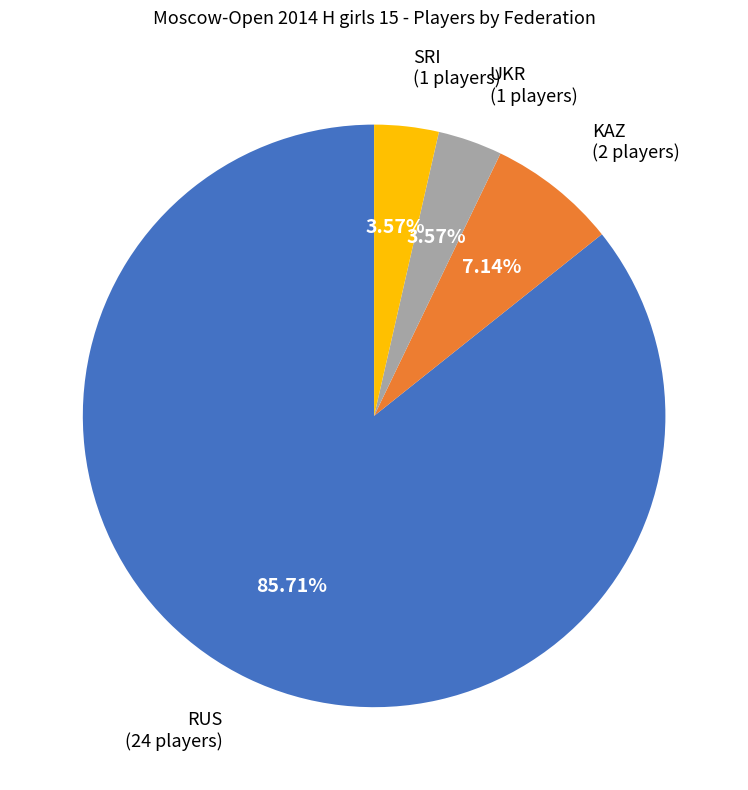

Is there a majority slice in this chart?

Yes